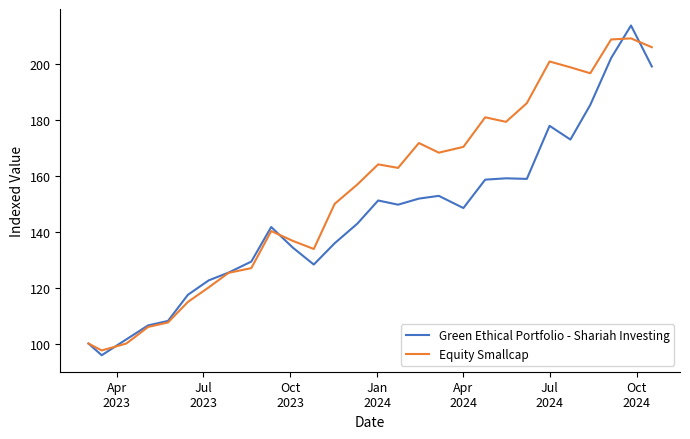

How many lines are shown in the chart?

2